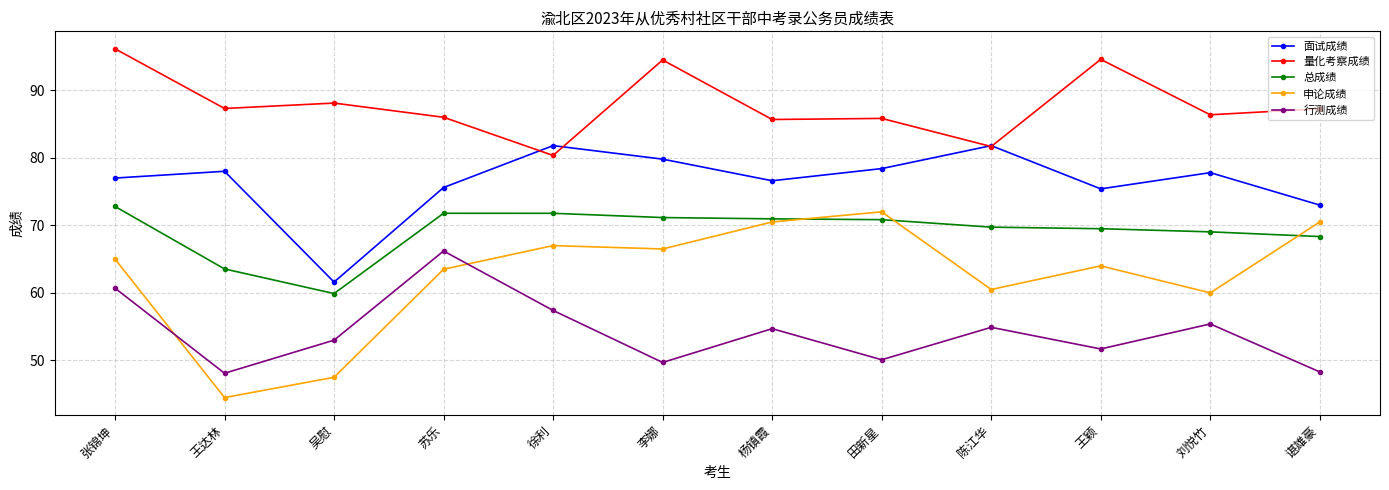

True or false: 面试成绩 and 申论成绩 intersect in this chart.

False